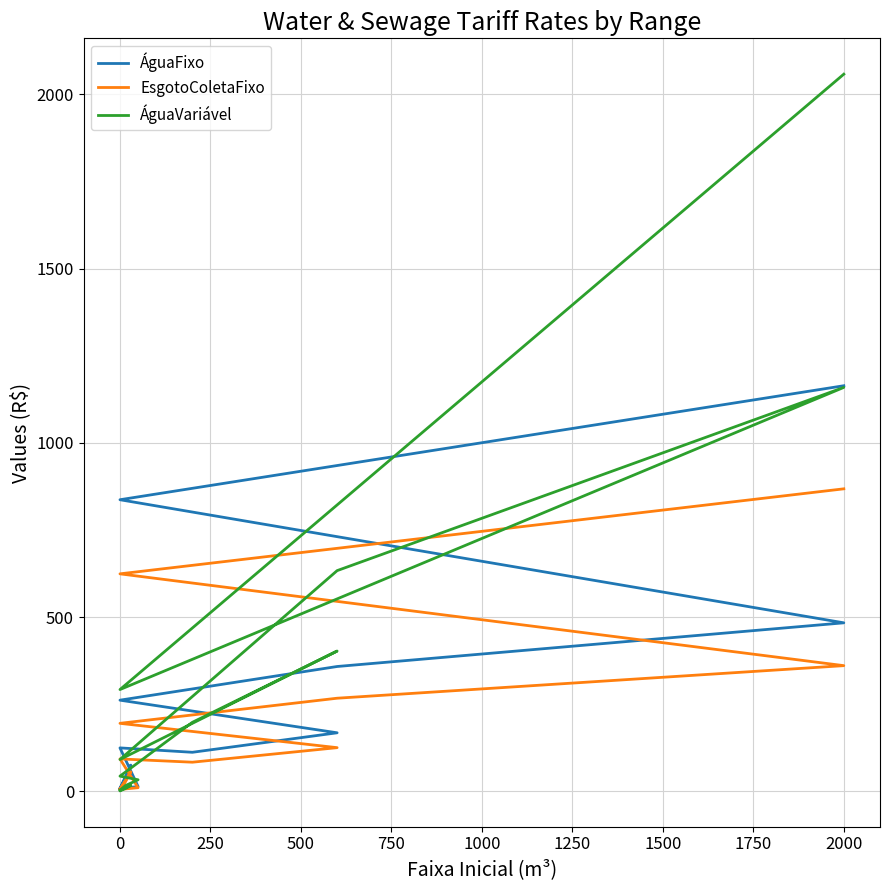

How many intersections are there between ÁguaFixo and ÁguaVariável?

7